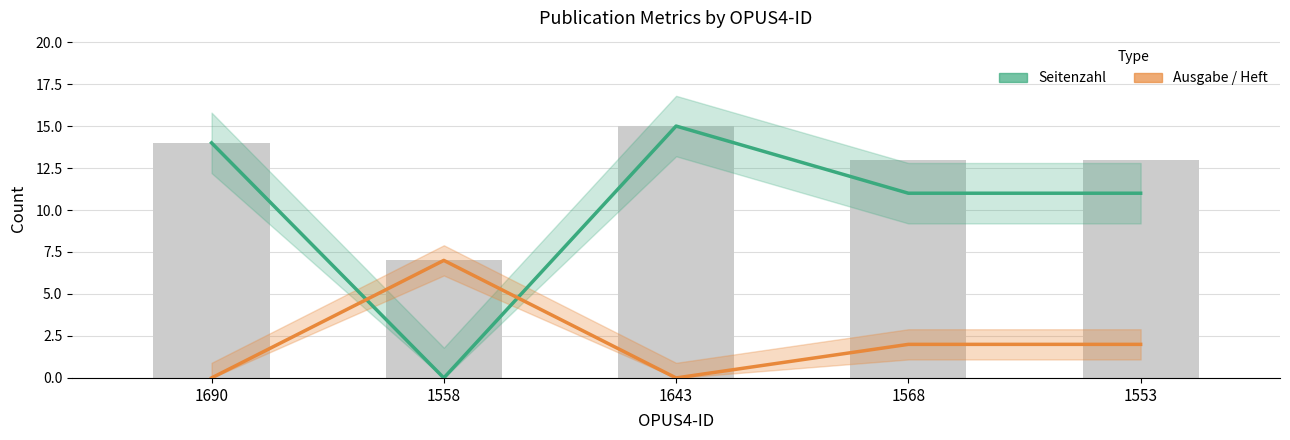

Between 1553 and 1643, which is larger?

1643